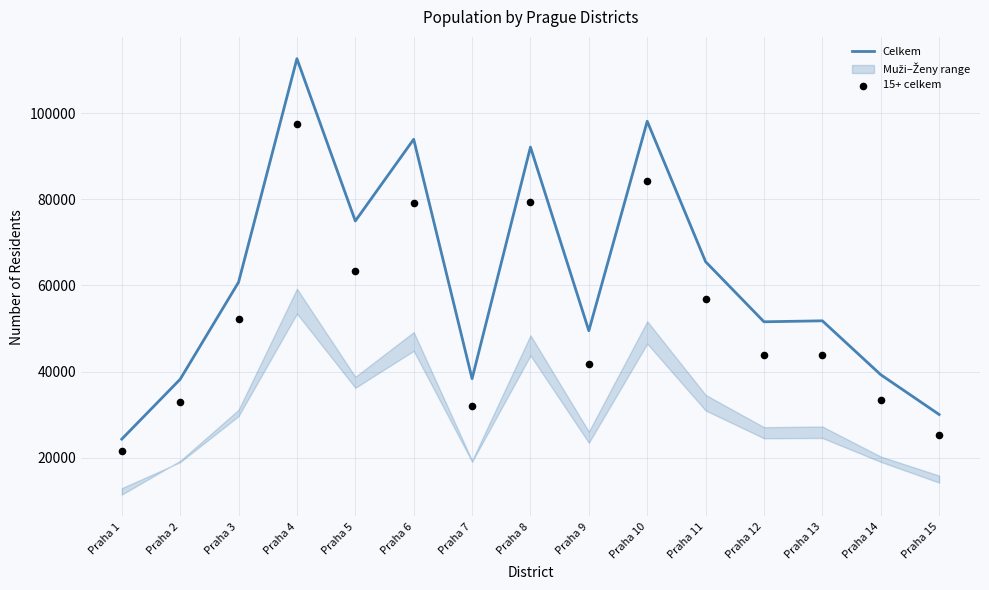

Which series has the largest Y range (max minus min)?

Celkem